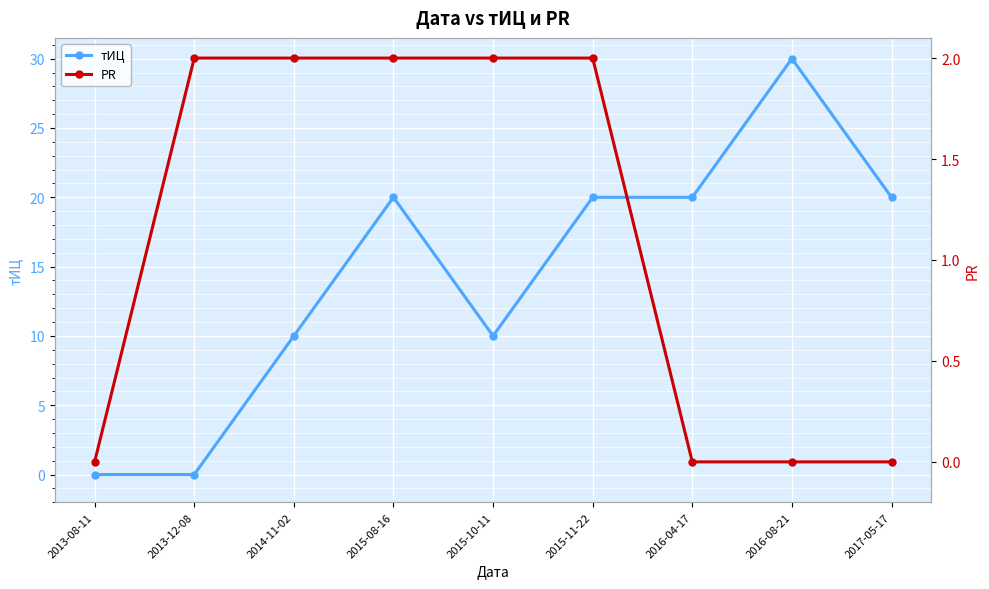

At 2015-11-22, list the series in order from smallest to largest.

PR, тИЦ